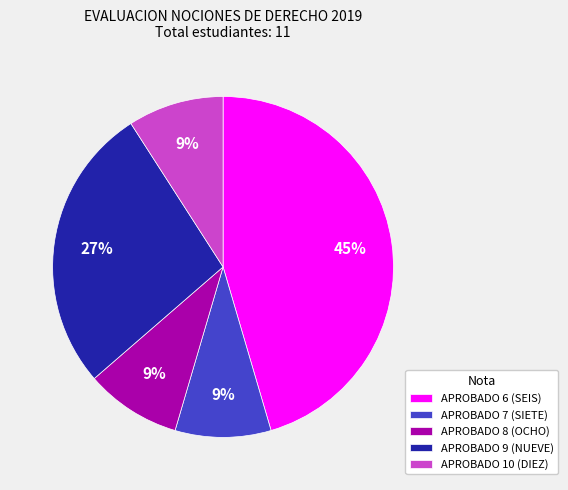

Which category has the biggest portion of the pie?

APROBADO 6 (SEIS)